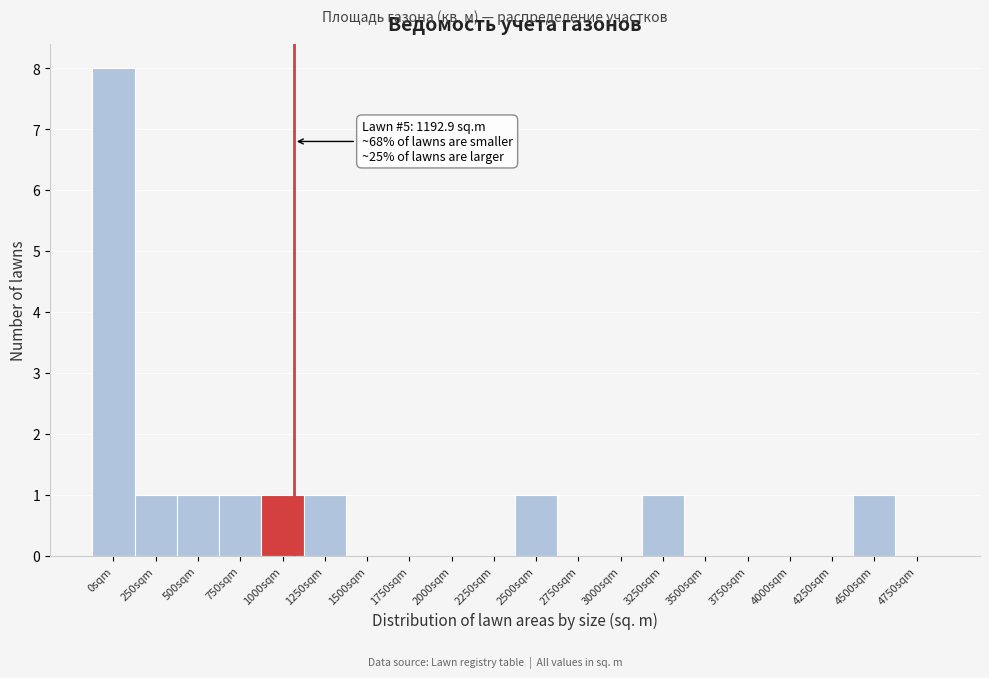

Reading left to right, list all the values displayed in this chart.

0sqm=8	250sqm=1	500sqm=1	750sqm=1	1000sqm=1	1250sqm=1	1500sqm=0	1750sqm=0	2000sqm=0	2250sqm=0	2500sqm=1	2750sqm=0	3000sqm=0	3250sqm=1	3500sqm=0	3750sqm=0	4000sqm=0	4250sqm=0	4500sqm=1	4750sqm=0